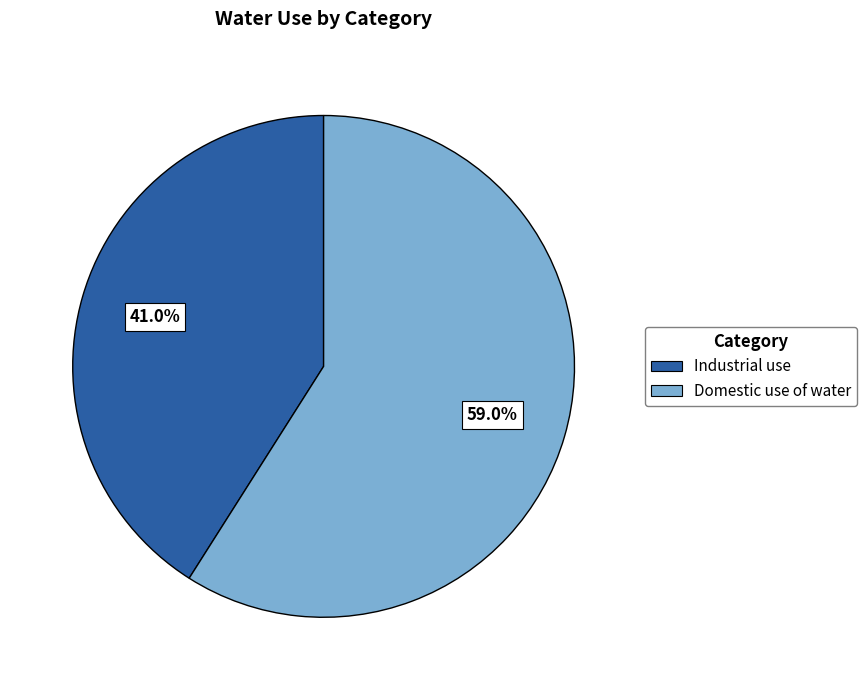

How many slices are in this pie chart?

2